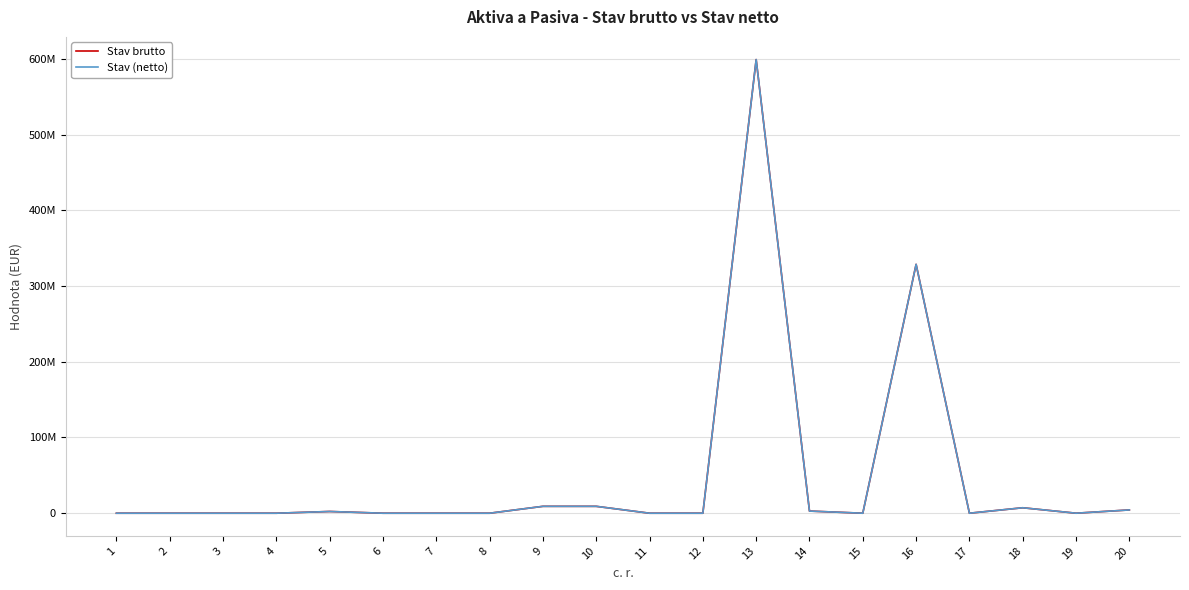

What are all the series names shown in the legend?

Stav brutto, Stav (netto)